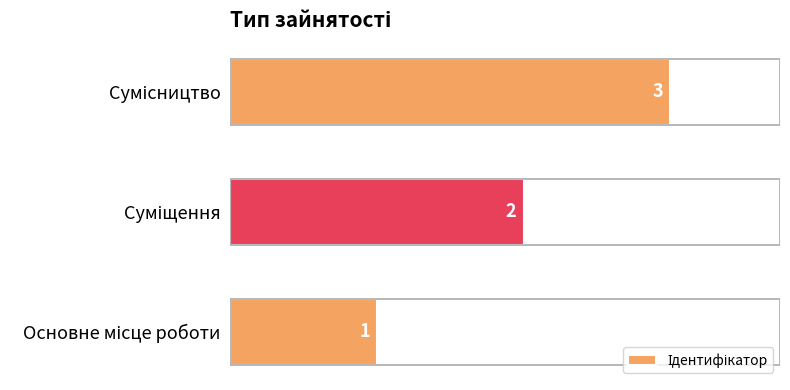

What is the maximum value shown in the chart?

3